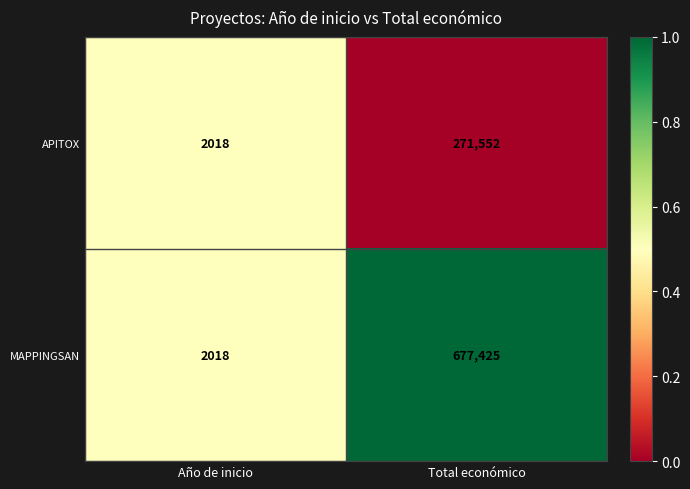

What is the sum of all APITOX values?

273570